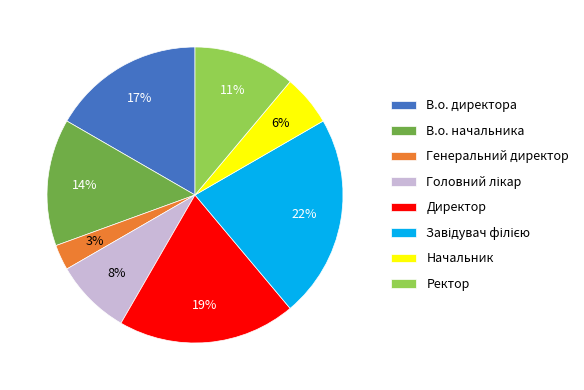

The Начальник slice represents 6% of the pie. True or false?

True